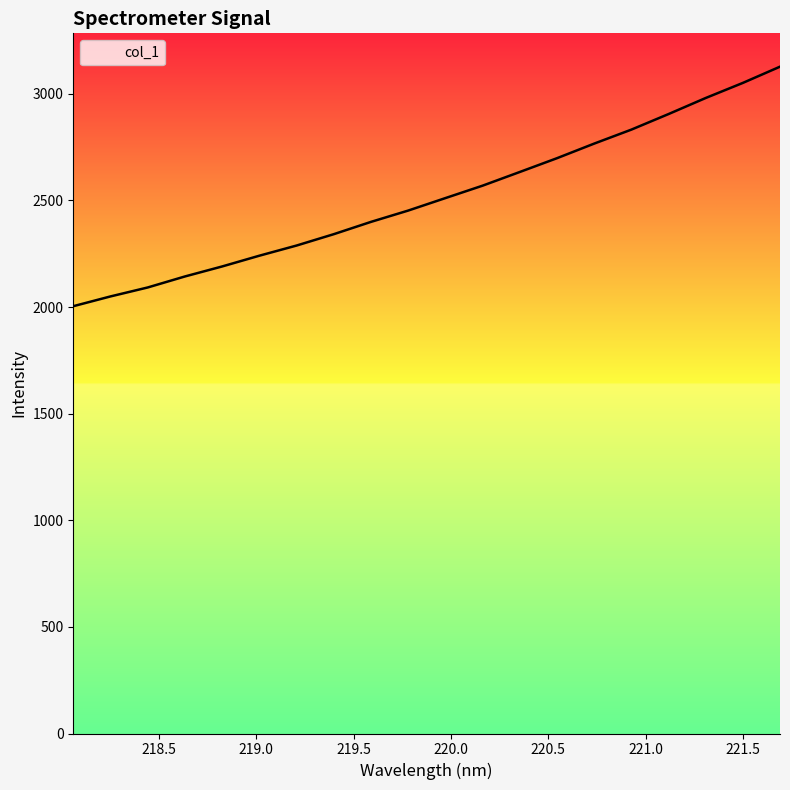

What is the maximum value shown in the chart?

3127.4